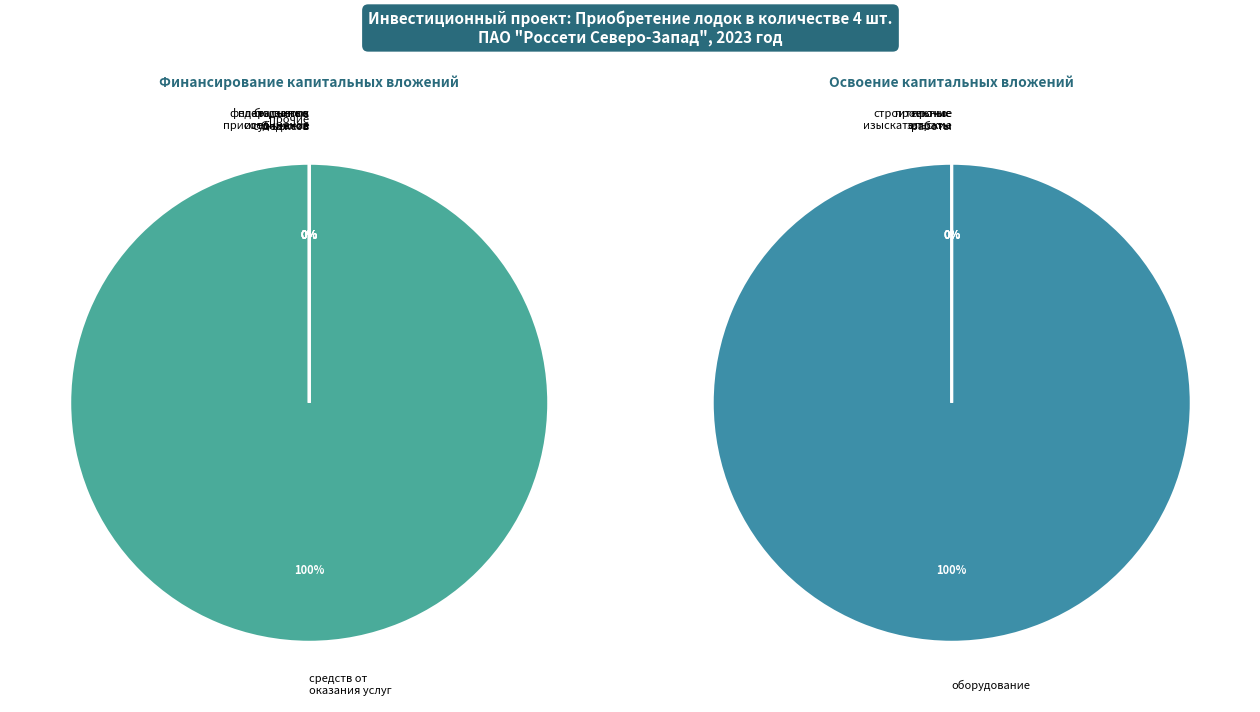

Does прочие затраты account for over 50% of the chart?

No